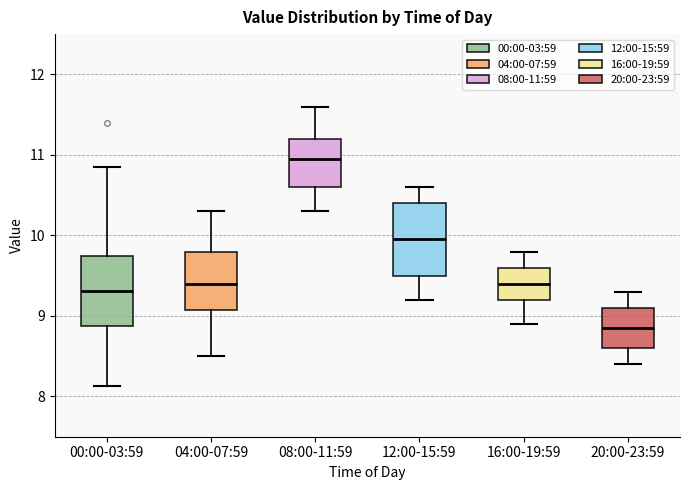

Where does the median line of the box for 16:00-19:59 sit on the y-axis? The values are not printed on the chart, so give them approximately, as read against the axis.

9.4